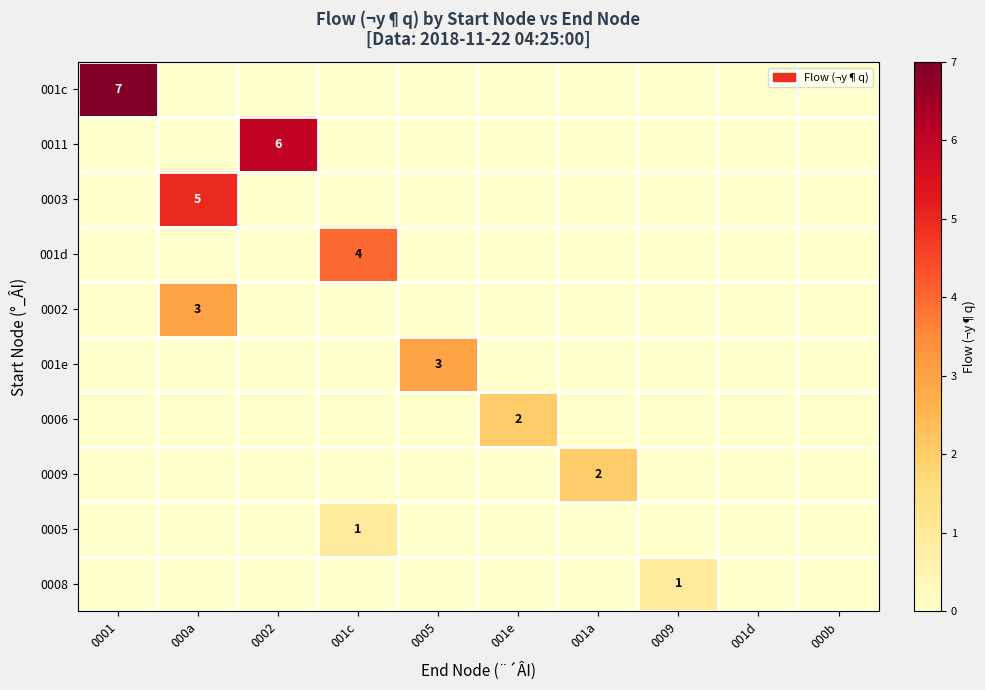

Is it true that 001c equals 3 at 0001?

False